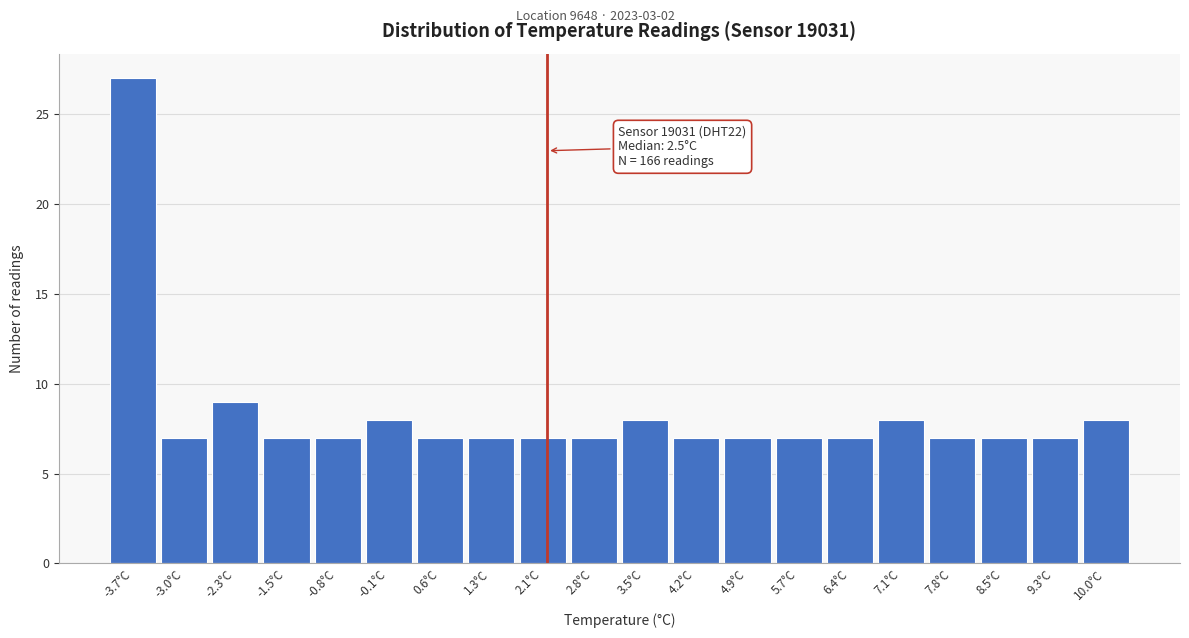

Reading left to right, what are all the values shown in this chart?

27	7	9	7	7	8	7	7	7	7	8	7	7	7	7	8	7	7	7	8